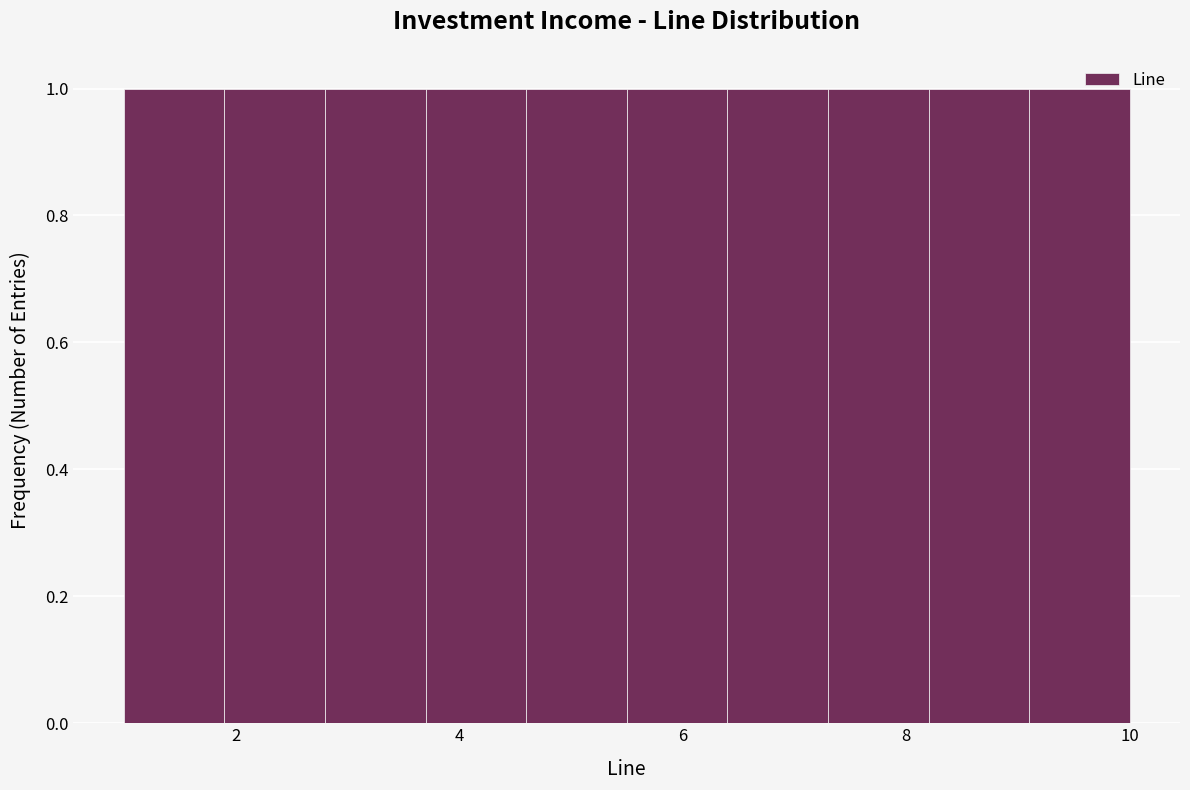

Reading left to right, list every bar in this chart as the range it spans on the x-axis followed by its height. Neither the bar edges nor the heights are printed on the chart, so give them approximately, as read against the axes.

1.0 to 1.9: 1
1.9 to 2.8: 1
2.8 to 3.7: 1
3.7 to 4.6: 1
4.6 to 5.5: 1
5.5 to 6.4: 1
6.4 to 7.3: 1
7.3 to 8.2: 1
8.2 to 9.1: 1
9.1 to 10.0: 1